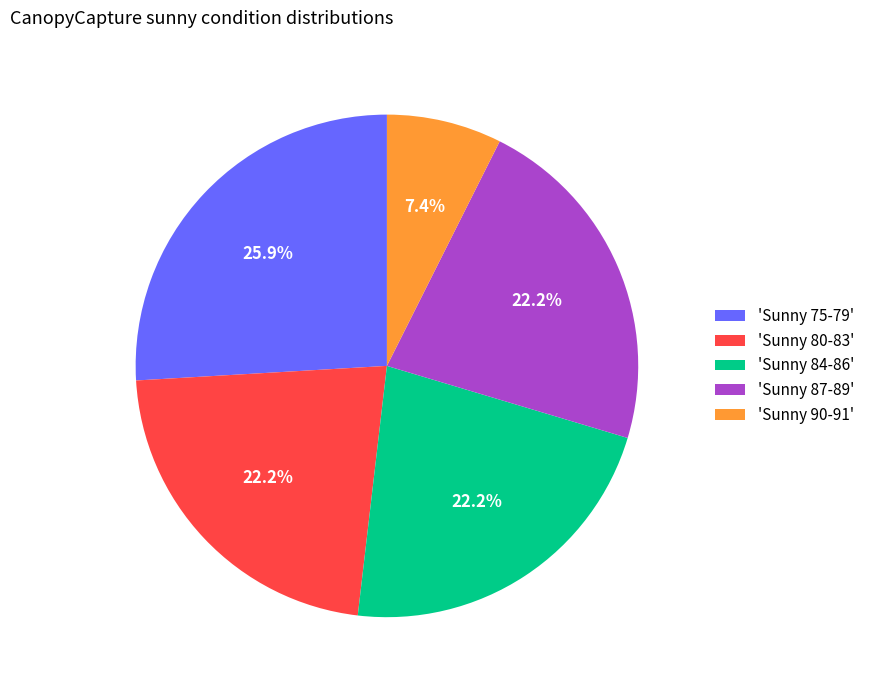

To the nearest percent, what is the difference between the largest and smallest slice percentages?

19%